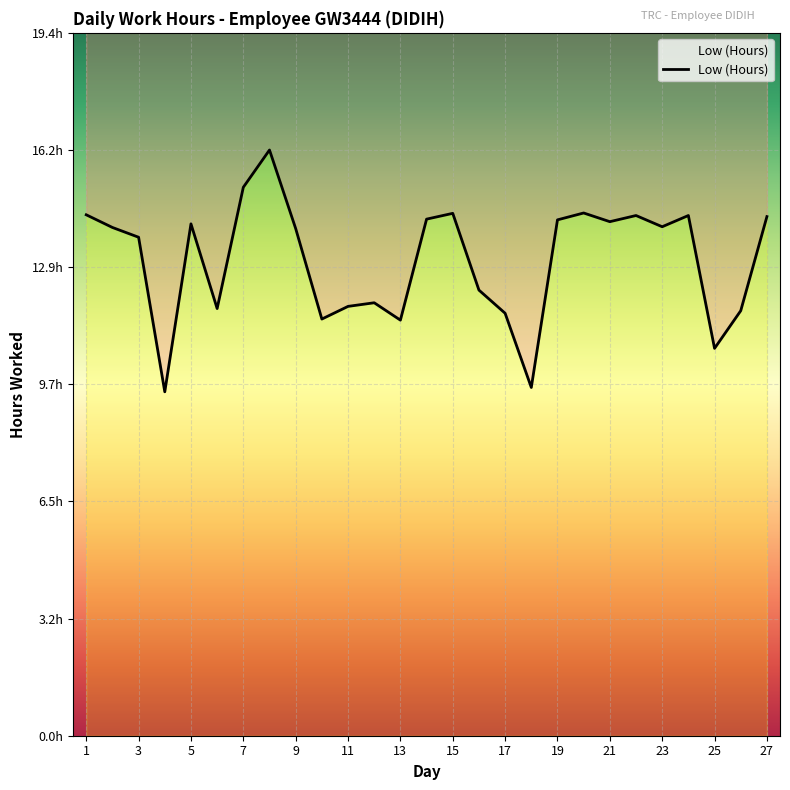

List the labels in order of value, largest first.

8, 7, 20, 15, 1, 22, 24, 27, 14, 19, 21, 5, 23, 2, 9, 3, 16, 12, 11, 6, 26, 17, 10, 13, 25, 18, 4